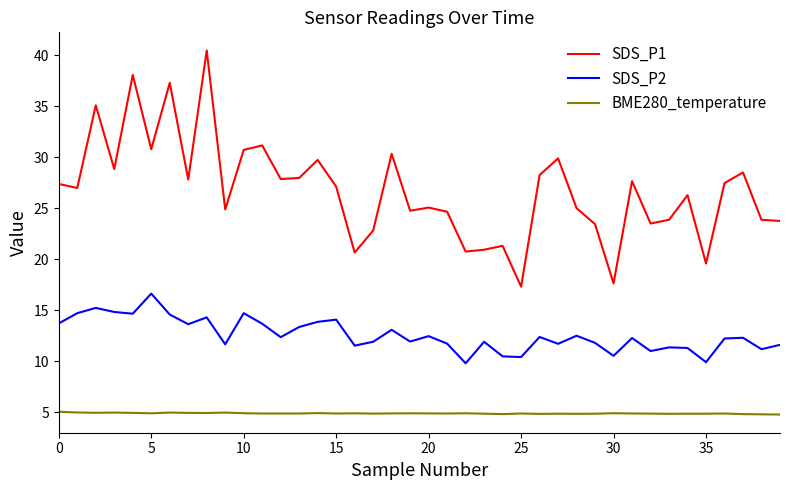

List the series in order of their overall mean, highest first.

SDS_P1, SDS_P2, BME280_temperature